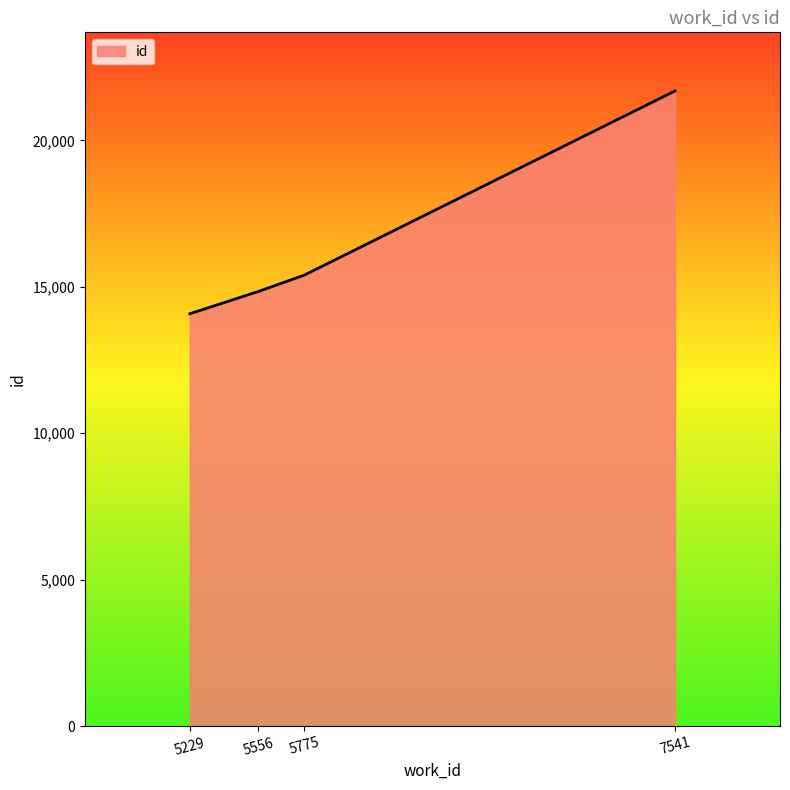

Rank the categories by value from highest to lowest.

7541, 5775, 5556, 5229